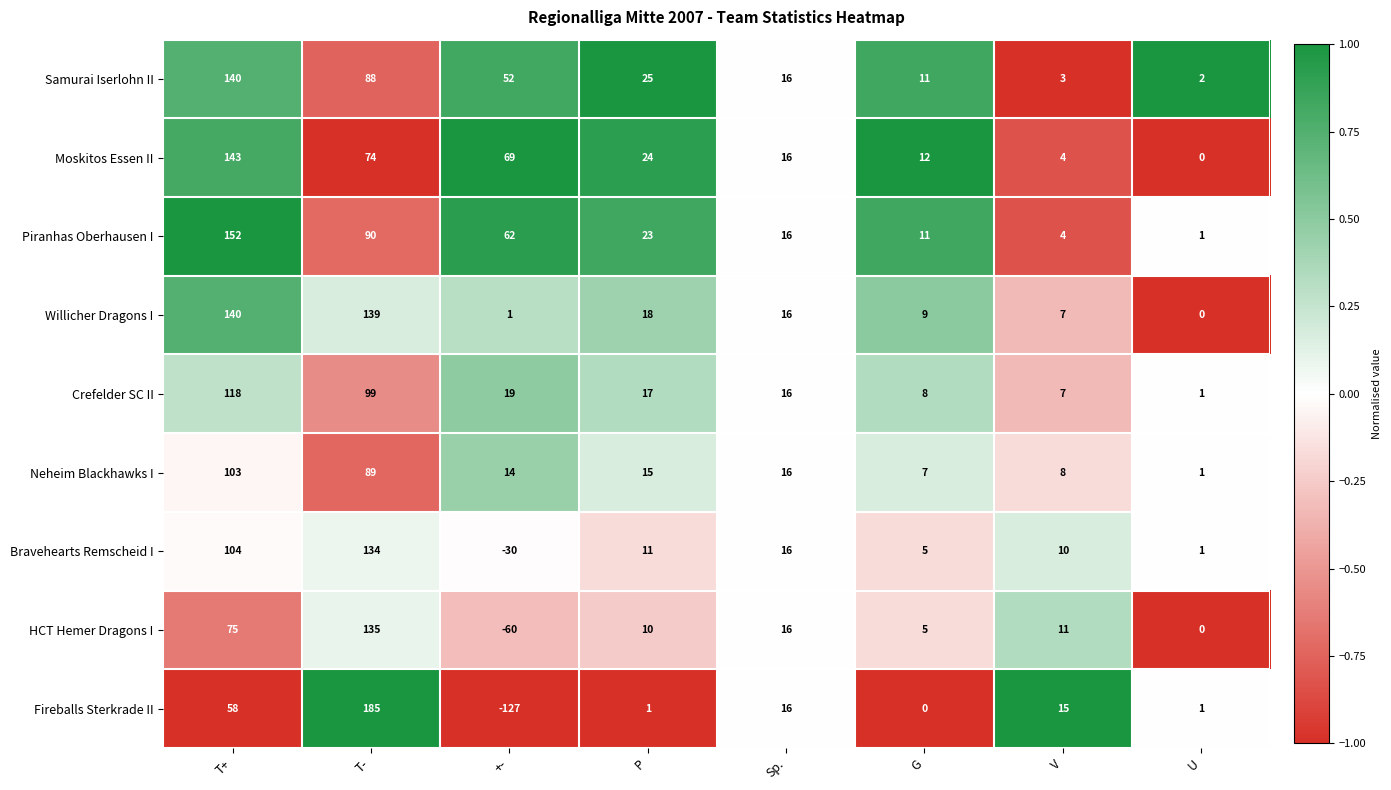

What is the total value across all series at U?

7